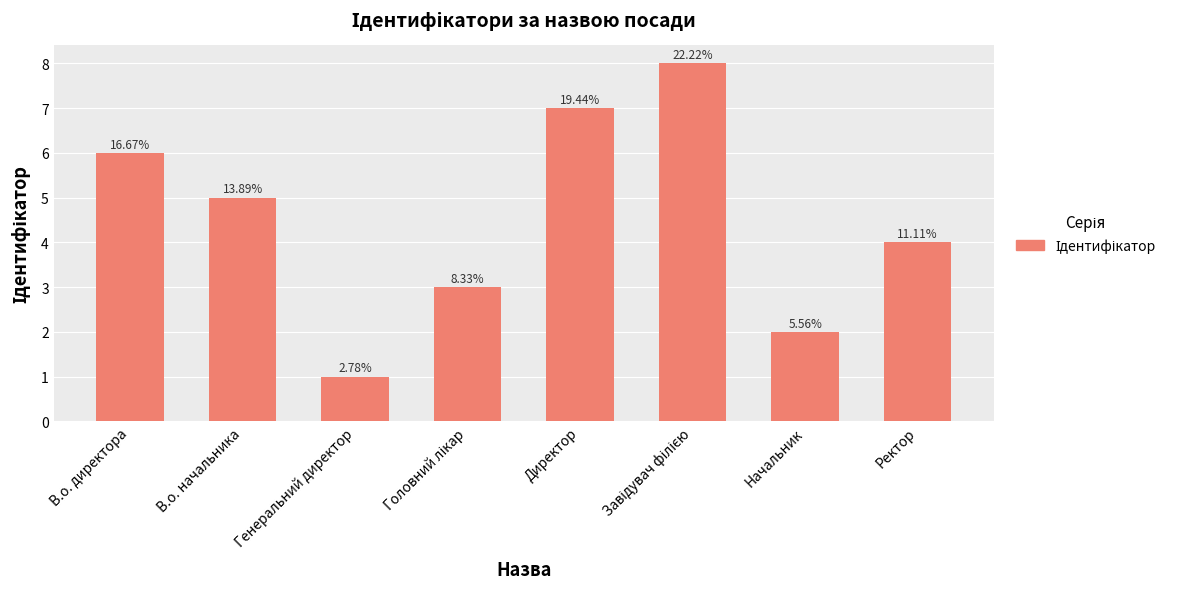

What position from the right is В.о. директора?

8